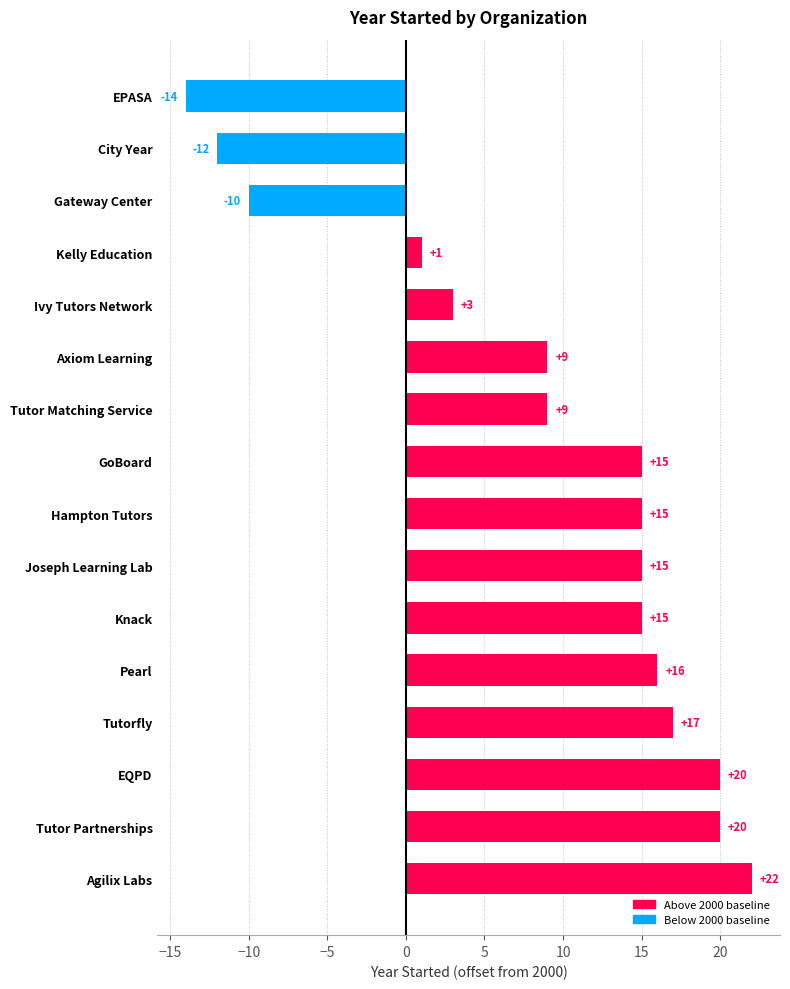

Reading top to bottom, transcribe all the data shown in this chart.

-14	-12	-10	1	3	9	9	15	15	15	15	16	17	20	20	22